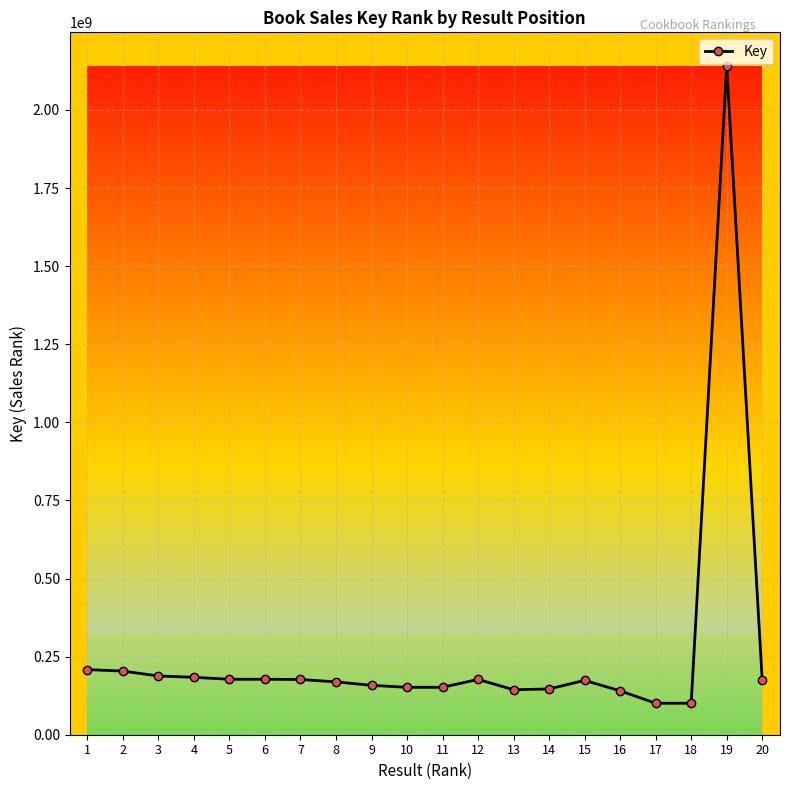

True or false: the data shows 143957872 at 13.

True